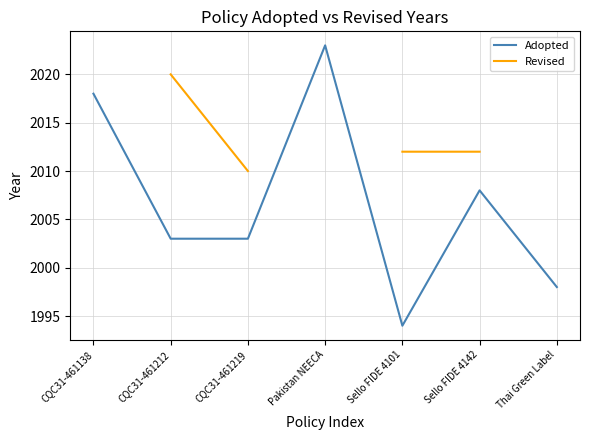

True or false: Adopted and Revised cross at least once.

False